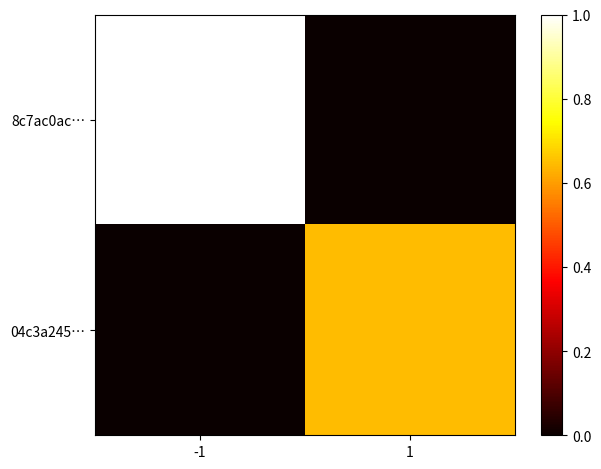

At how many categories does at least one series exceed 0?

2